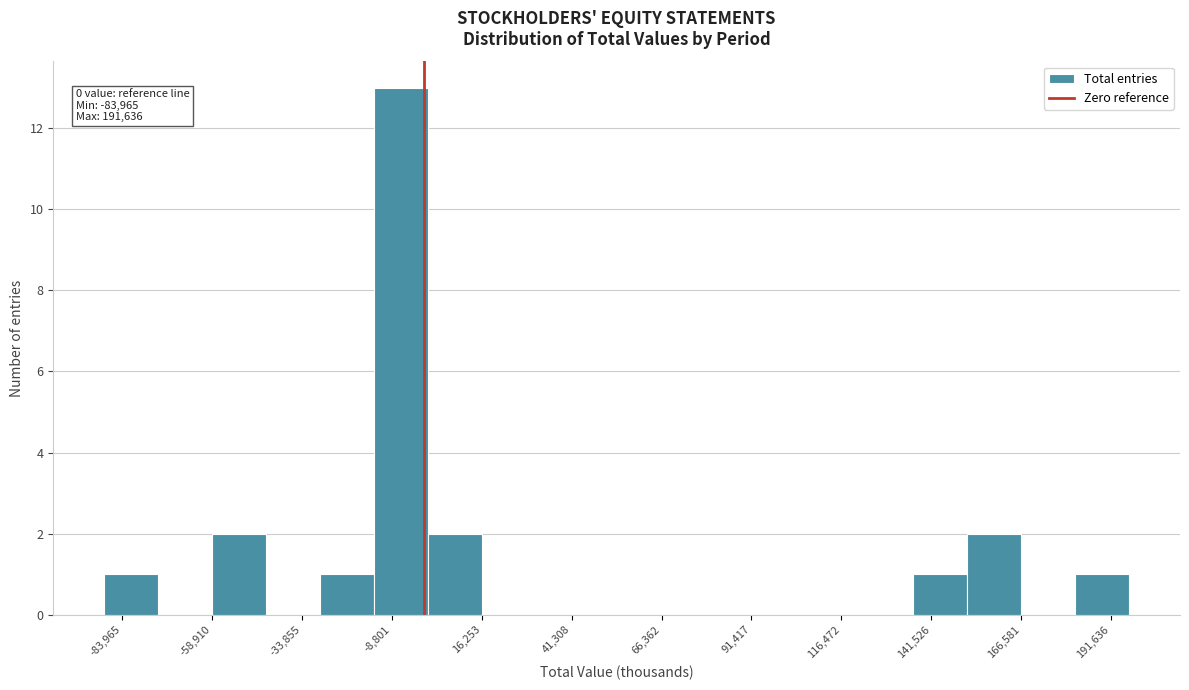

Read against the x-axis, roughly where is the centre of the tallest bar?

-5000